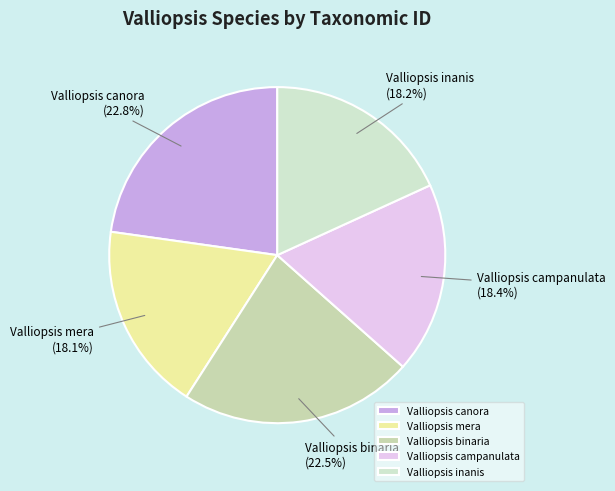

Combined, what portion of the pie is Valliopsis mera and Valliopsis inanis?

36.3%